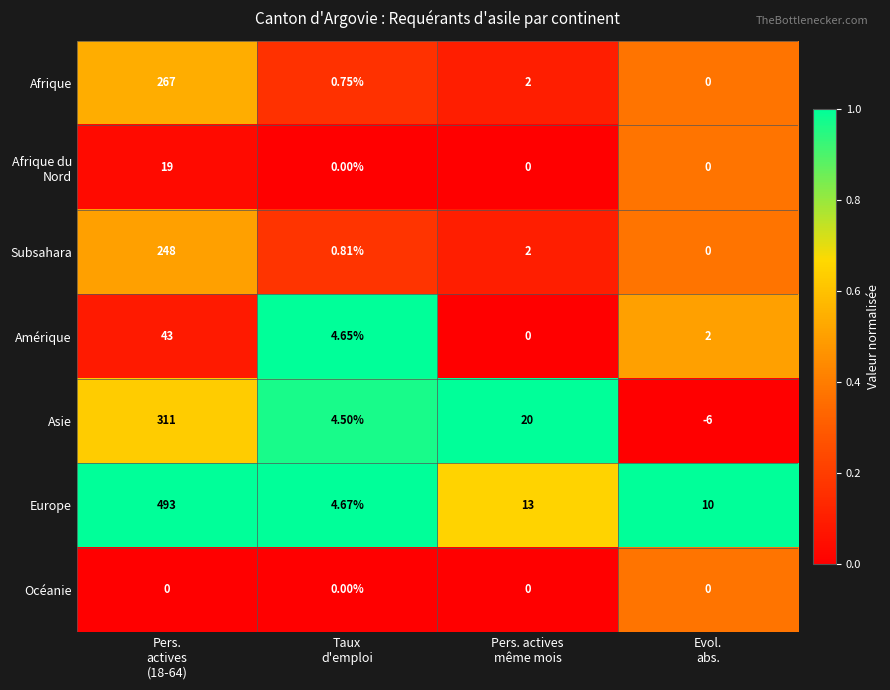

How many data points in Afrique are less than 2?

2